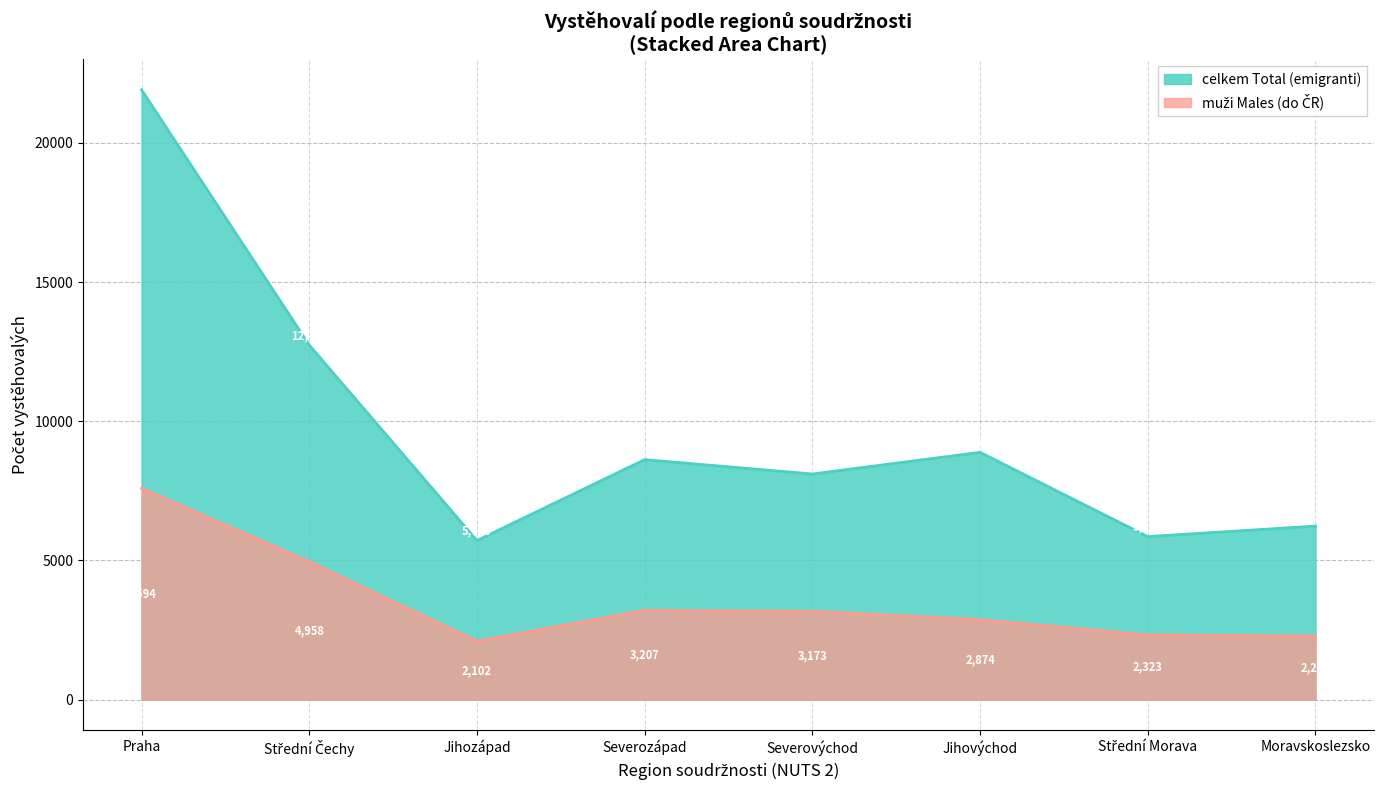

Which series changed the most between Severozápad and Severovýchod?

celkem Total (emigranti)